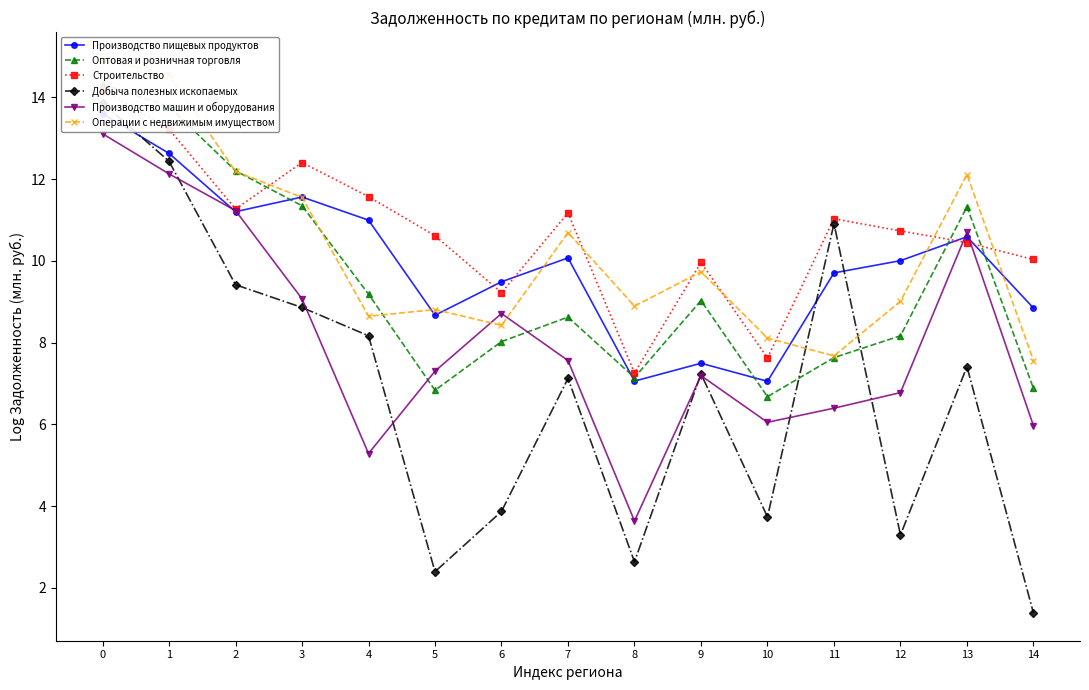

What is the difference between the Операции с недвижимым имуществом values at 14 and 0?

7.4